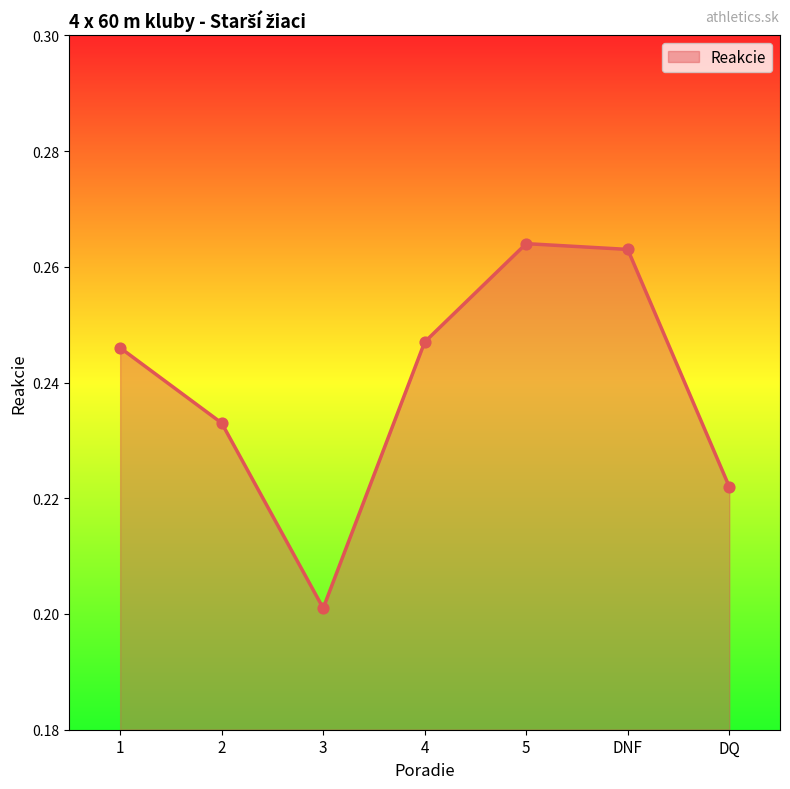

Between DQ and 3, which is larger?

DQ